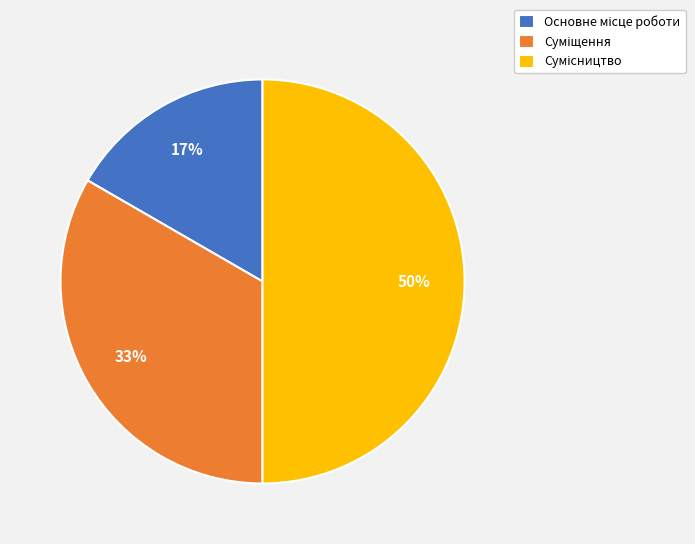

To the nearest percent, what is the average slice percentage?

33%